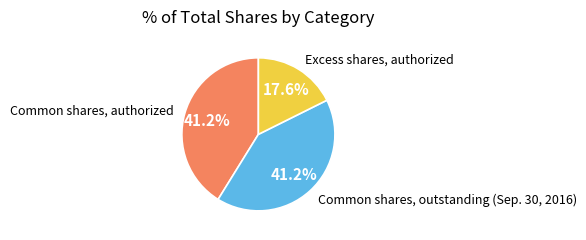

How many slices are in this pie chart?

3